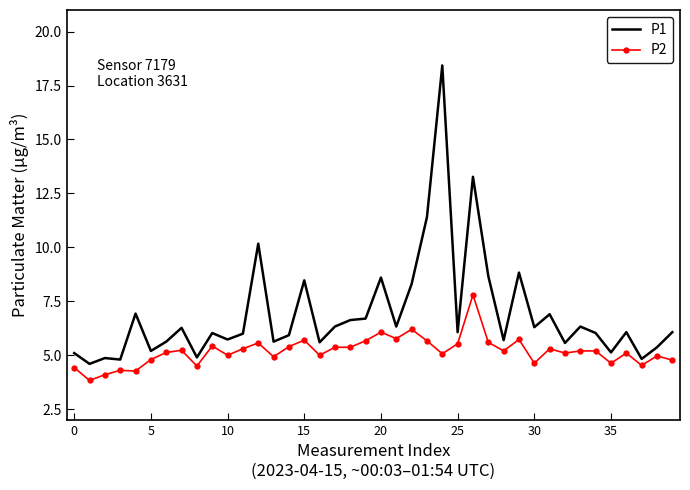

What is the greatest value displayed?

18.4